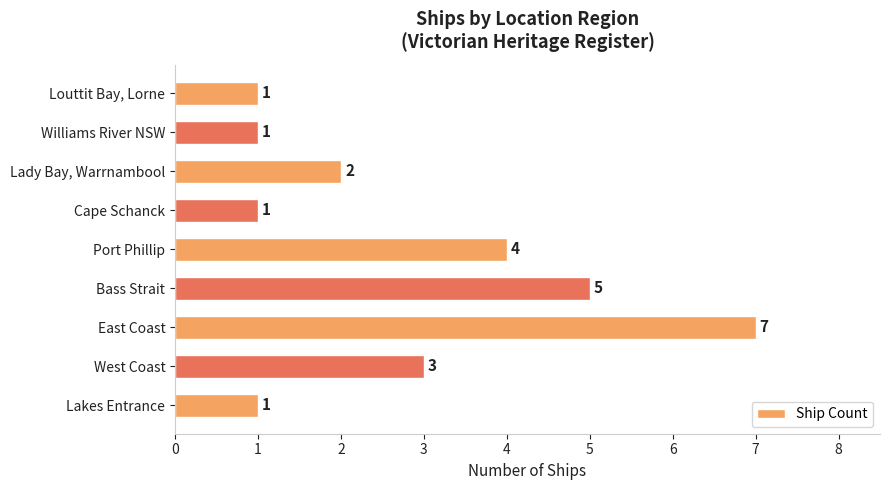

Approximately how many times larger is the value at West Coast compared to East Coast?

0.4